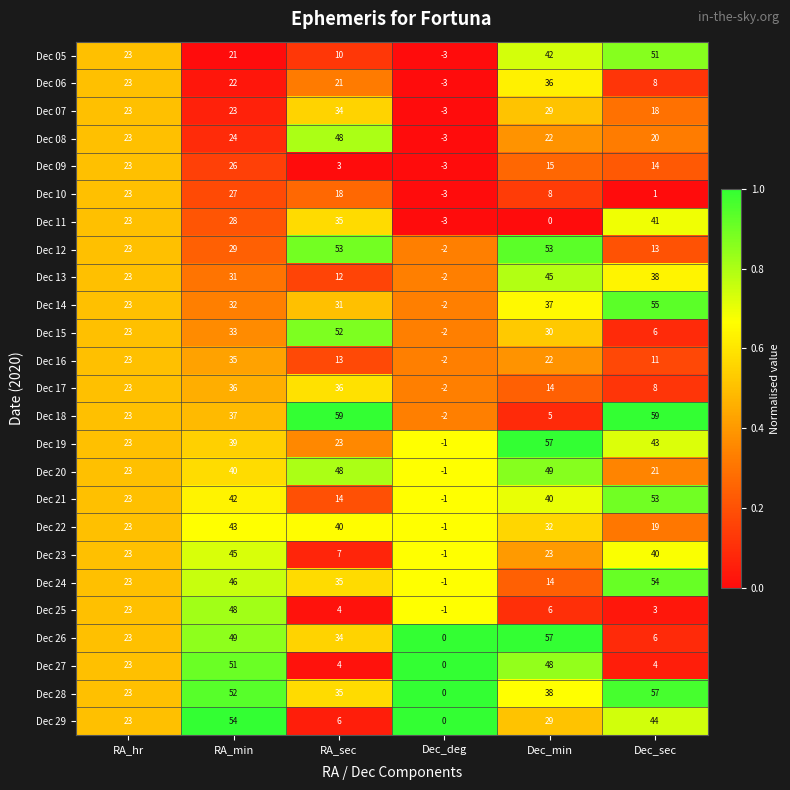

The value of Dec 17 at RA_sec is 36. True or false?

True